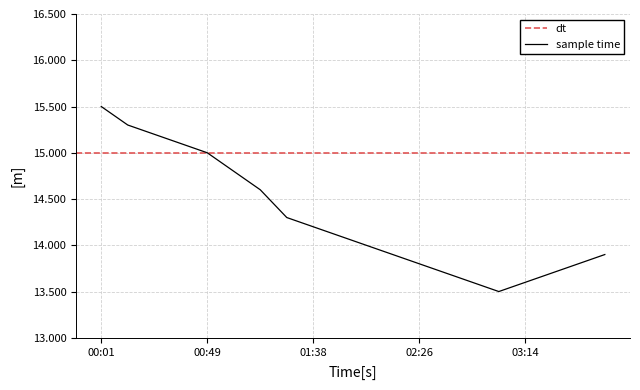

Rank the categories by value from lowest to highest.

03:02, 02:50, 03:14, 02:38, 03:26, 02:26, 03:38, 02:14, 03:50, 02:02, 01:50, 01:38, 01:26, 01:14, 01:02, 00:49, 00:37, 00:25, 00:13, 00:01